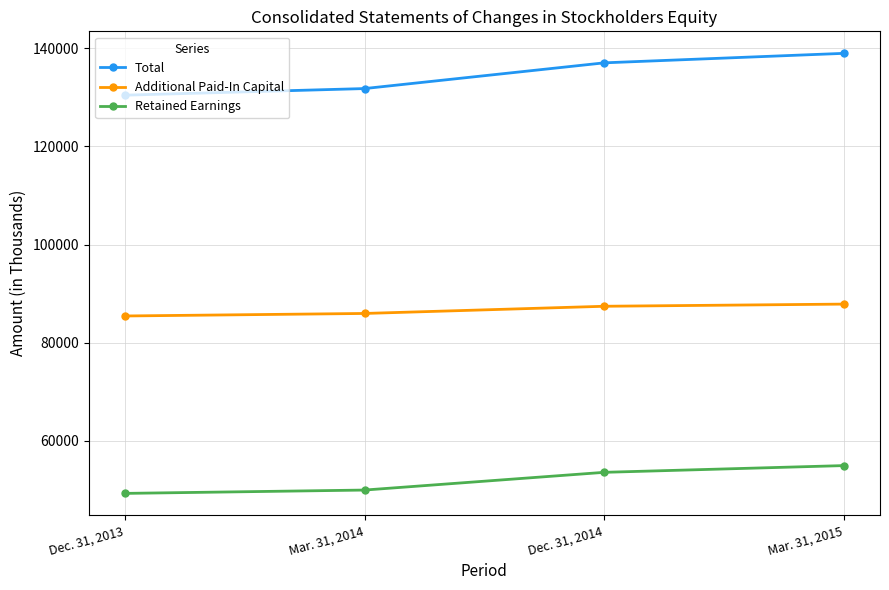

Between Dec. 31, 2013 and Mar. 31, 2015, which series saw the biggest shift?

Total